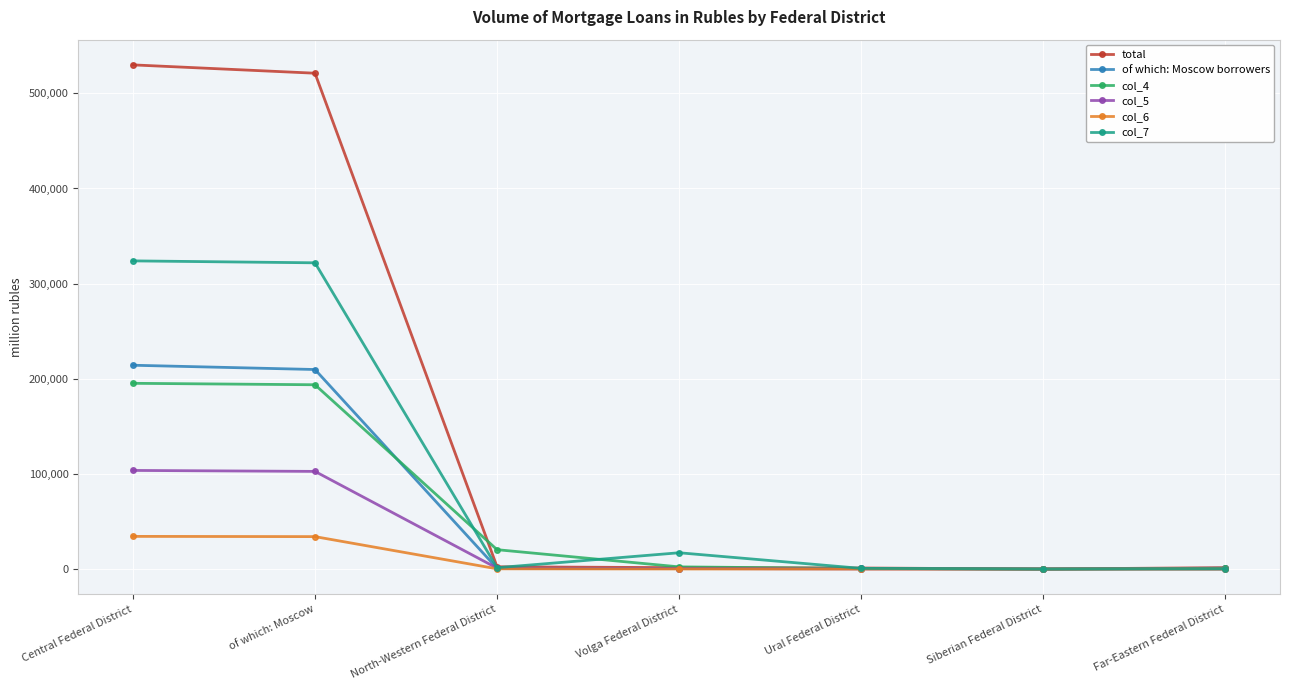

What is the difference between the maximum and minimum values in the of which: Moscow borrowers series?

214193